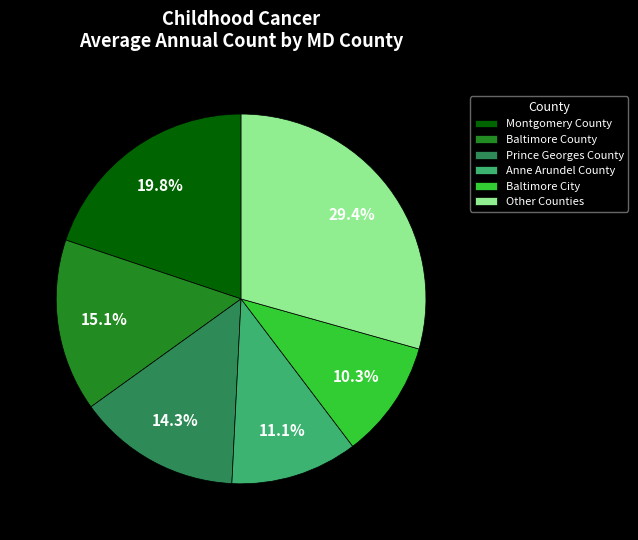

To the nearest percent, what is the average slice percentage?

17%